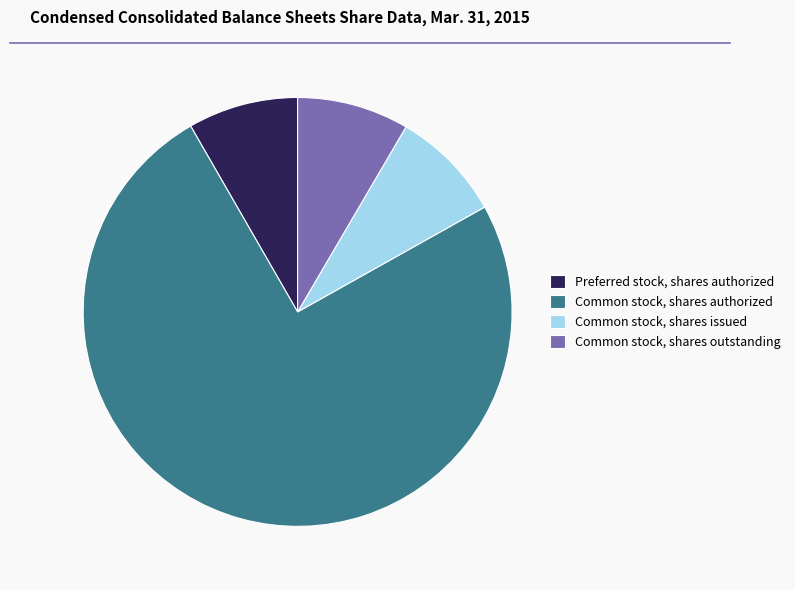

What is the largest slice in the pie chart?

Common stock, shares authorized